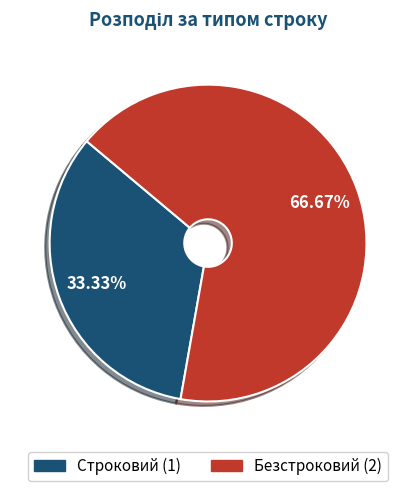

Combined, what portion of the pie is Безстроковий and Строковий?

100.0%